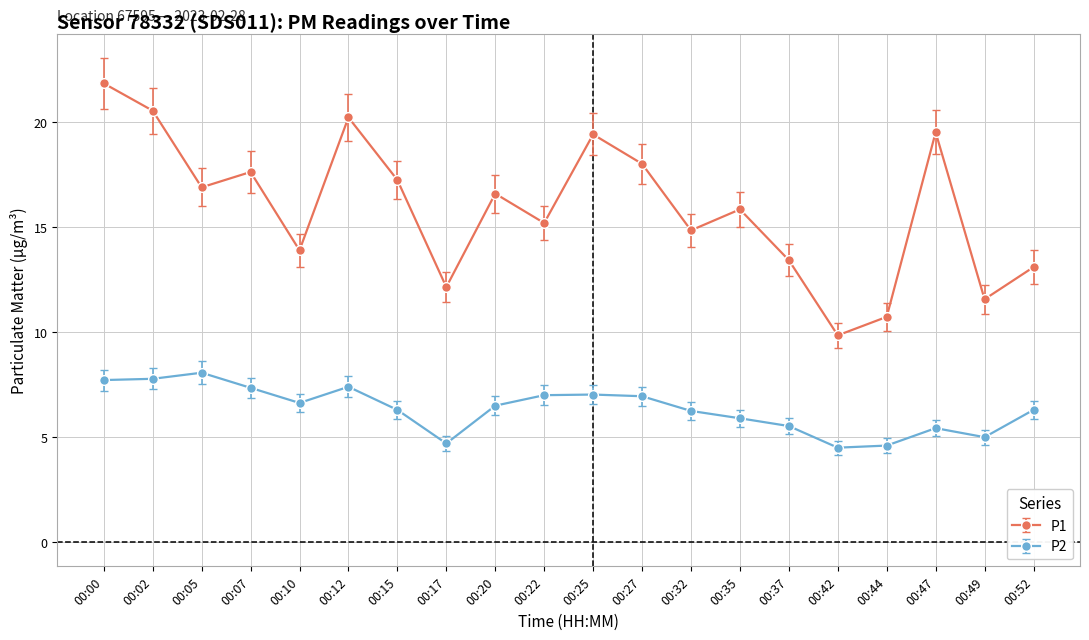

The value of P2 at 00:07 is 9.6. True or false?

False